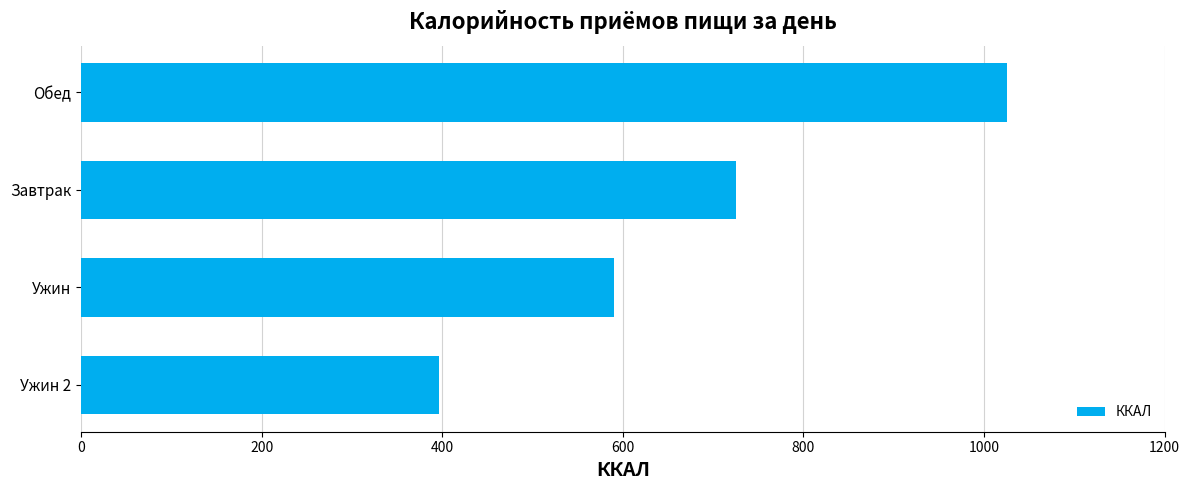

Approximately how many times larger is the value at Ужин compared to Ужин 2?

1.5